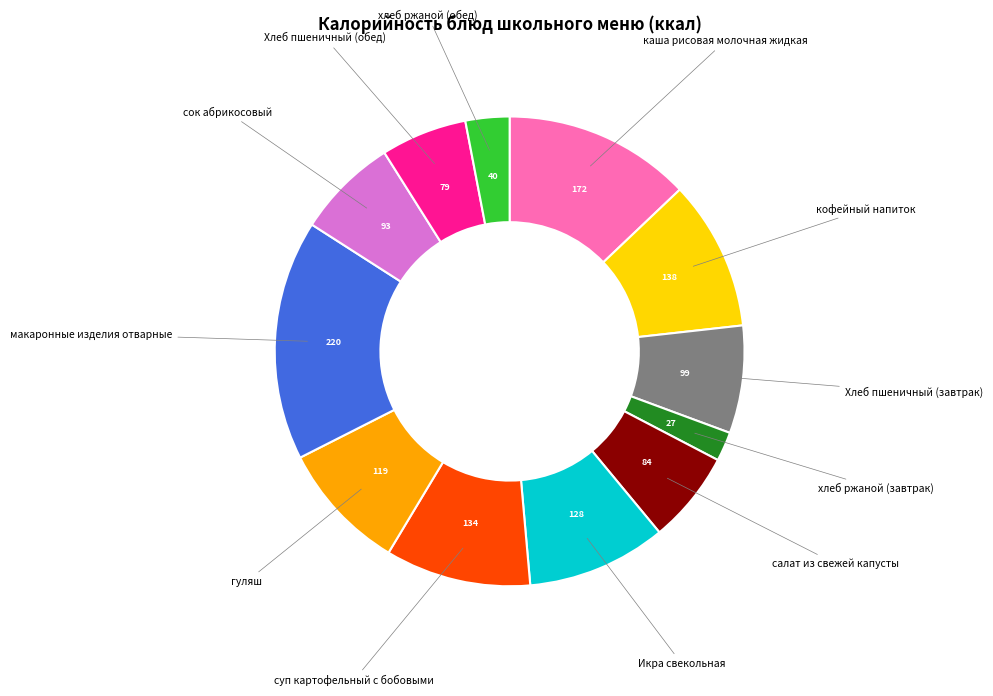

How many slices are in this pie chart?

12